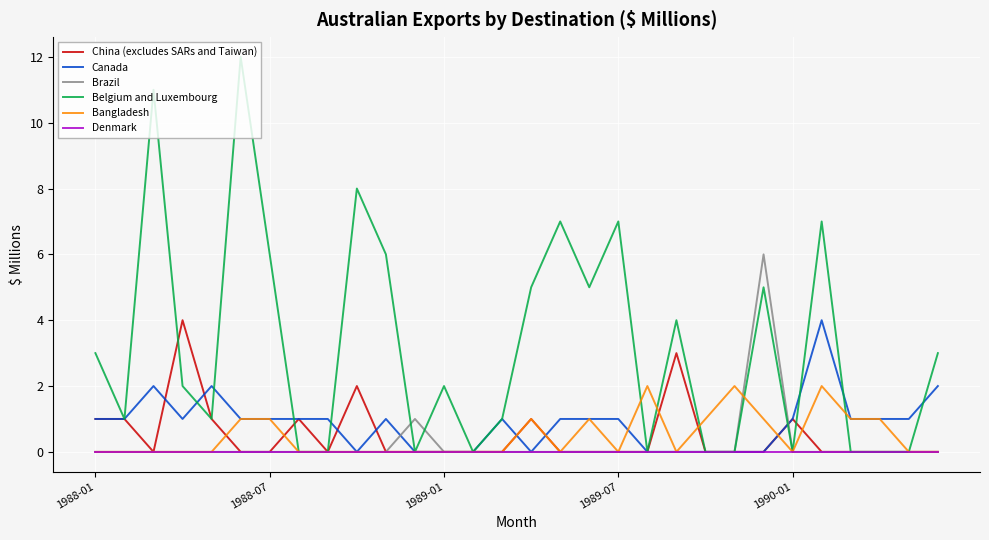

Which series has the largest total across all categories?

Belgium and Luxembourg